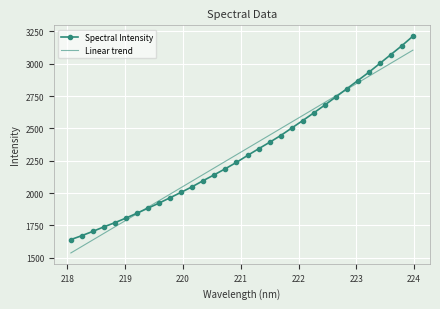

Which series has the widest spread of values?

Spectral Intensity